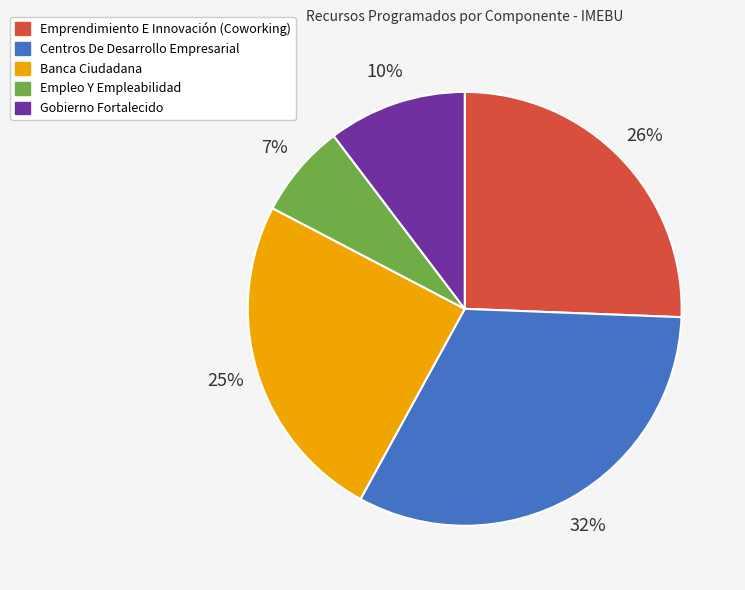

Is Gobierno Fortalecido the majority of the pie?

No